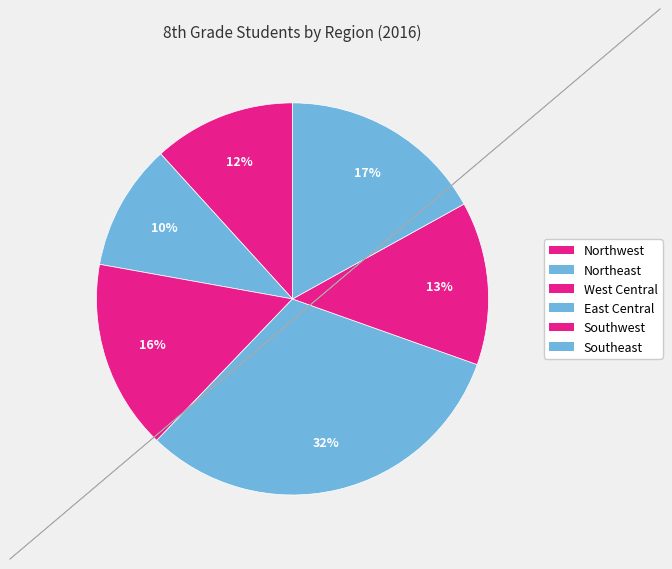

What percentage do Southwest and Northwest together represent?

25.2%